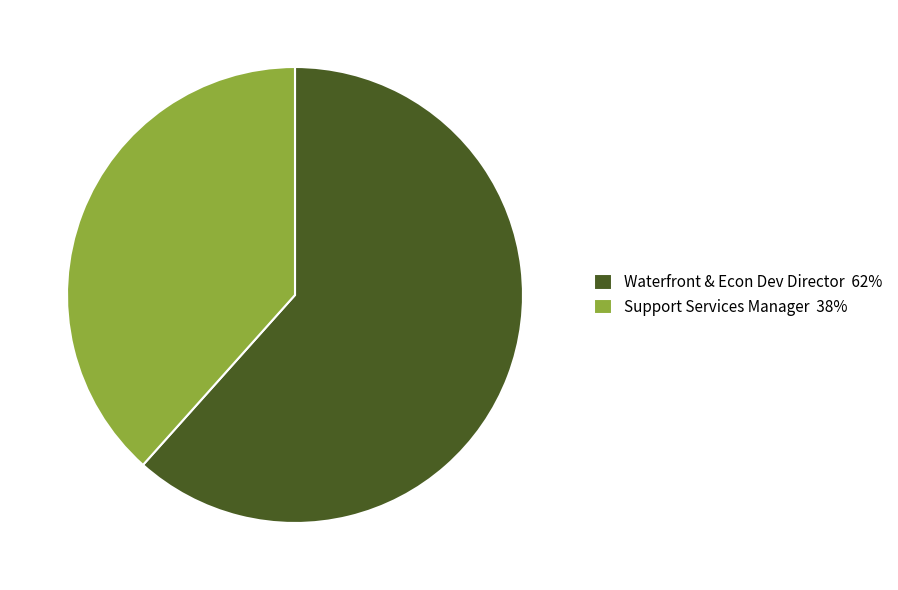

Do Support Services Manager and Waterfront & Econ Dev Director together represent more than half of the pie?

Yes